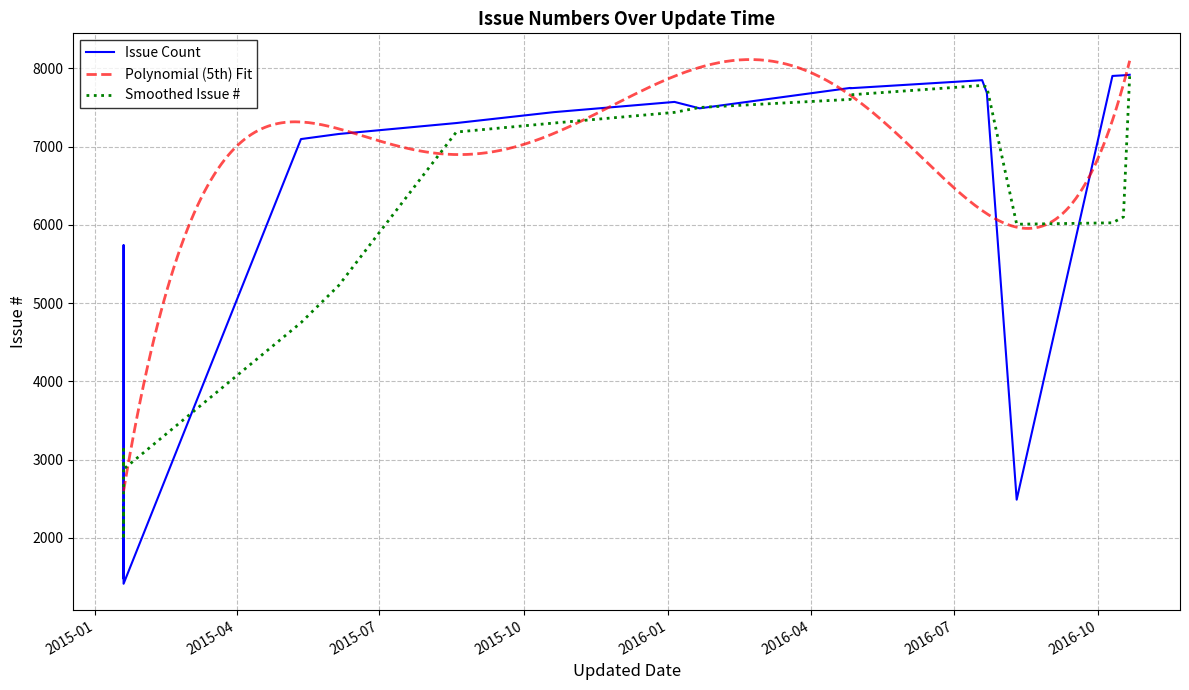

Which label corresponds to the smallest value in the chart?

2015-01-19